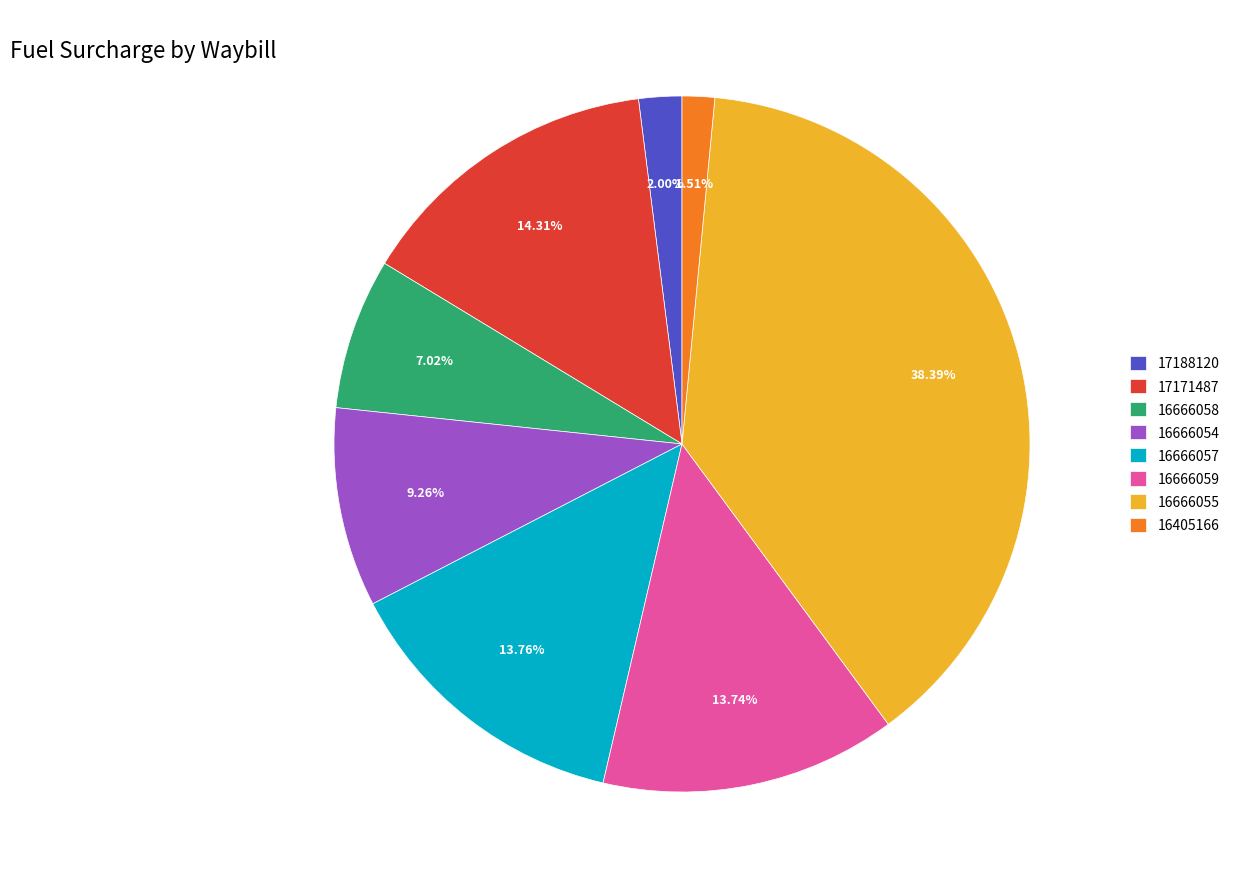

How much of the chart is everything except 16666054?

90.7%